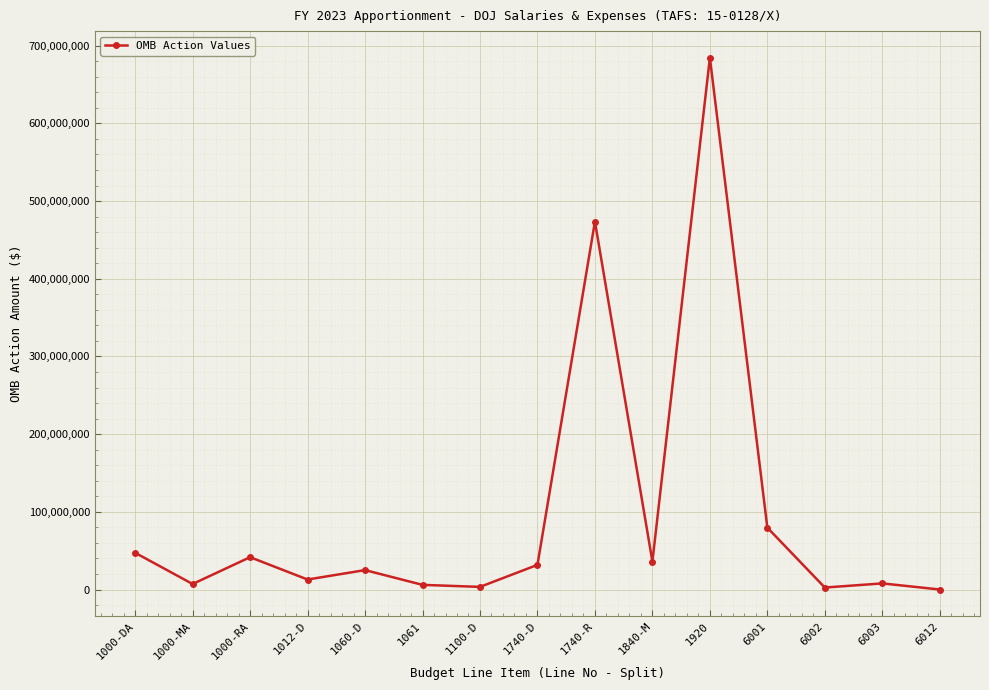

At which label is the value closest to 342286411?

1740-R